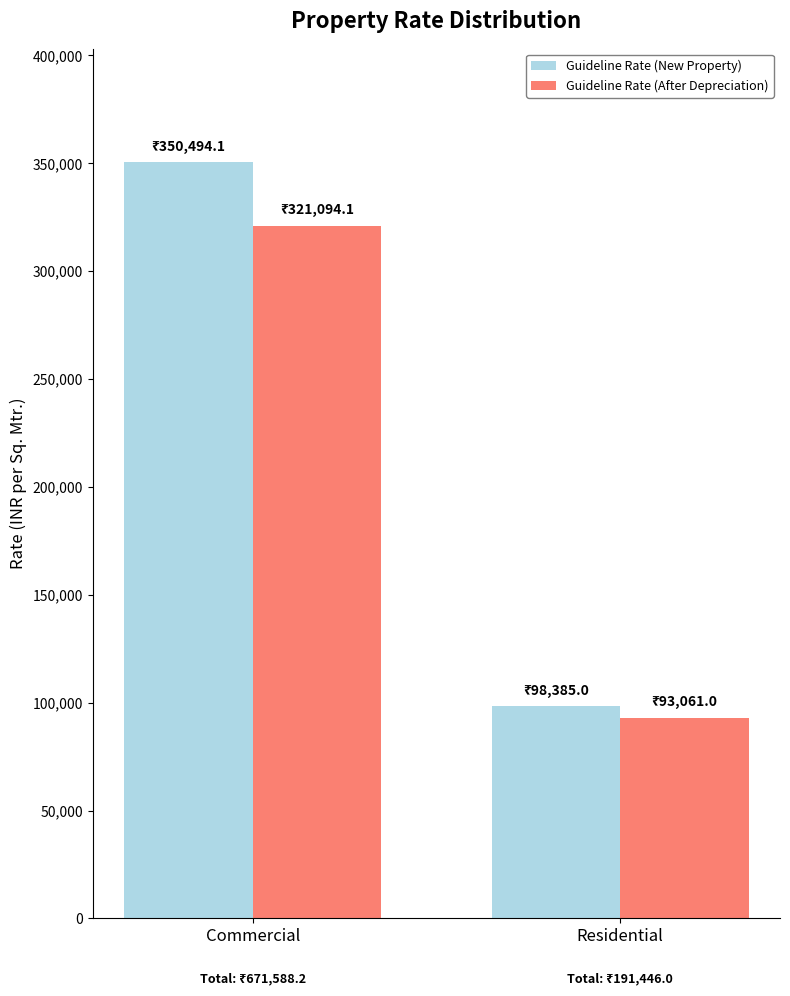

List the series in order of their peak value, highest first.

Guideline Rate (New Property), Guideline Rate (After Depreciation)